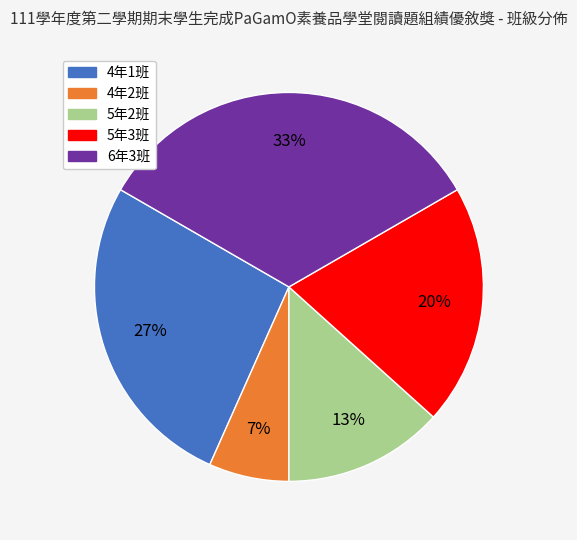

Is there a majority slice in this chart?

No